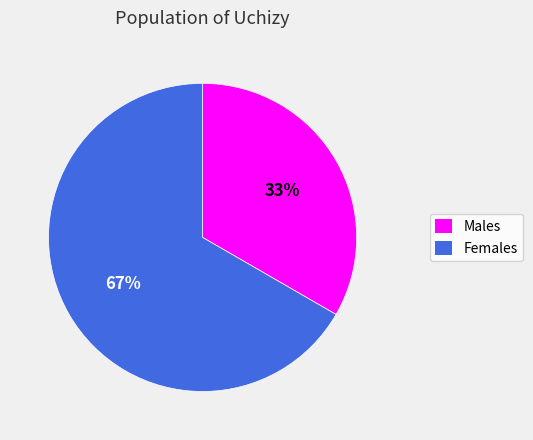

To the nearest percent, what is the average slice percentage?

50%